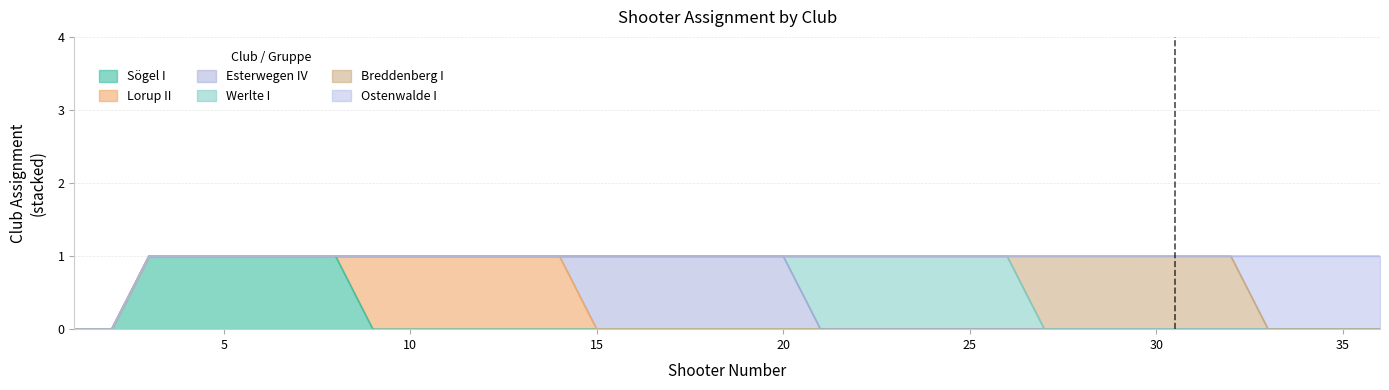

Reading left to right, what are all the values shown in this chart?

Sögel I: 1=0	2=0	3=1	4=1	5=1	6=1	7=1	8=1	9=0	10=0	11=0	12=0	13=0	14=0	15=0	16=0	17=0	18=0	19=0	20=0	21=0	22=0	23=0	24=0	25=0	26=0	27=0	28=0	29=0	30=0	31=0	32=0	33=0	34=0	35=0	36=0
Lorup II: 1=0	2=0	3=0	4=0	5=0	6=0	7=0	8=0	9=1	10=1	11=1	12=1	13=1	14=1	15=0	16=0	17=0	18=0	19=0	20=0	21=0	22=0	23=0	24=0	25=0	26=0	27=0	28=0	29=0	30=0	31=0	32=0	33=0	34=0	35=0	36=0
Esterwegen IV: 1=0	2=0	3=0	4=0	5=0	6=0	7=0	8=0	9=0	10=0	11=0	12=0	13=0	14=0	15=1	16=1	17=1	18=1	19=1	20=1	21=0	22=0	23=0	24=0	25=0	26=0	27=0	28=0	29=0	30=0	31=0	32=0	33=0	34=0	35=0	36=0
Werlte I: 1=0	2=0	3=0	4=0	5=0	6=0	7=0	8=0	9=0	10=0	11=0	12=0	13=0	14=0	15=0	16=0	17=0	18=0	19=0	20=0	21=1	22=1	23=1	24=1	25=1	26=1	27=0	28=0	29=0	30=0	31=0	32=0	33=0	34=0	35=0	36=0
Breddenberg I: 1=0	2=0	3=0	4=0	5=0	6=0	7=0	8=0	9=0	10=0	11=0	12=0	13=0	14=0	15=0	16=0	17=0	18=0	19=0	20=0	21=0	22=0	23=0	24=0	25=0	26=0	27=1	28=1	29=1	30=1	31=1	32=1	33=0	34=0	35=0	36=0
Ostenwalde I: 1=0	2=0	3=0	4=0	5=0	6=0	7=0	8=0	9=0	10=0	11=0	12=0	13=0	14=0	15=0	16=0	17=0	18=0	19=0	20=0	21=0	22=0	23=0	24=0	25=0	26=0	27=0	28=0	29=0	30=0	31=0	32=0	33=1	34=1	35=1	36=1